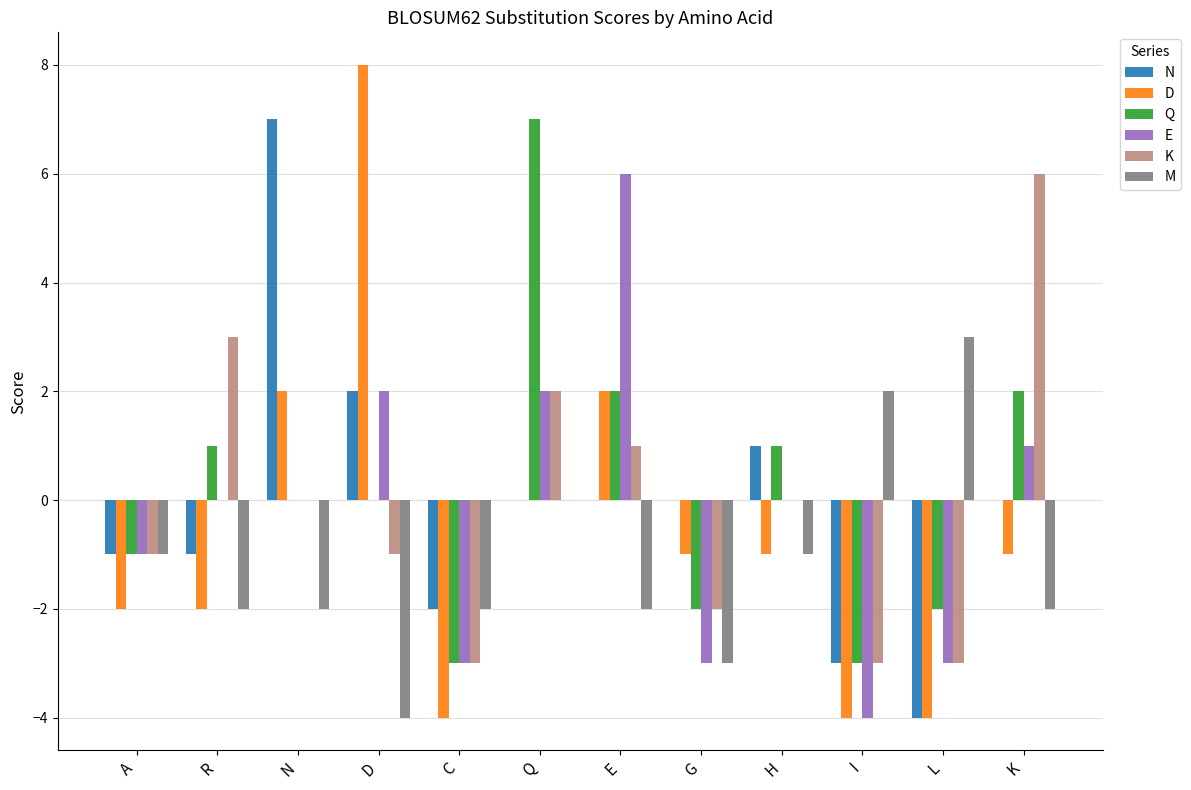

How many groups of bars are there?

12